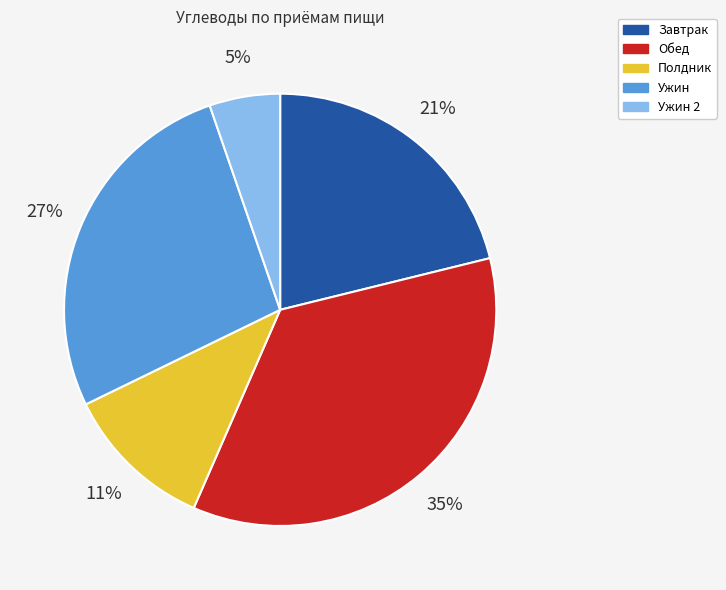

To the nearest percent, what is the difference between the largest and smallest slice percentages?

30%